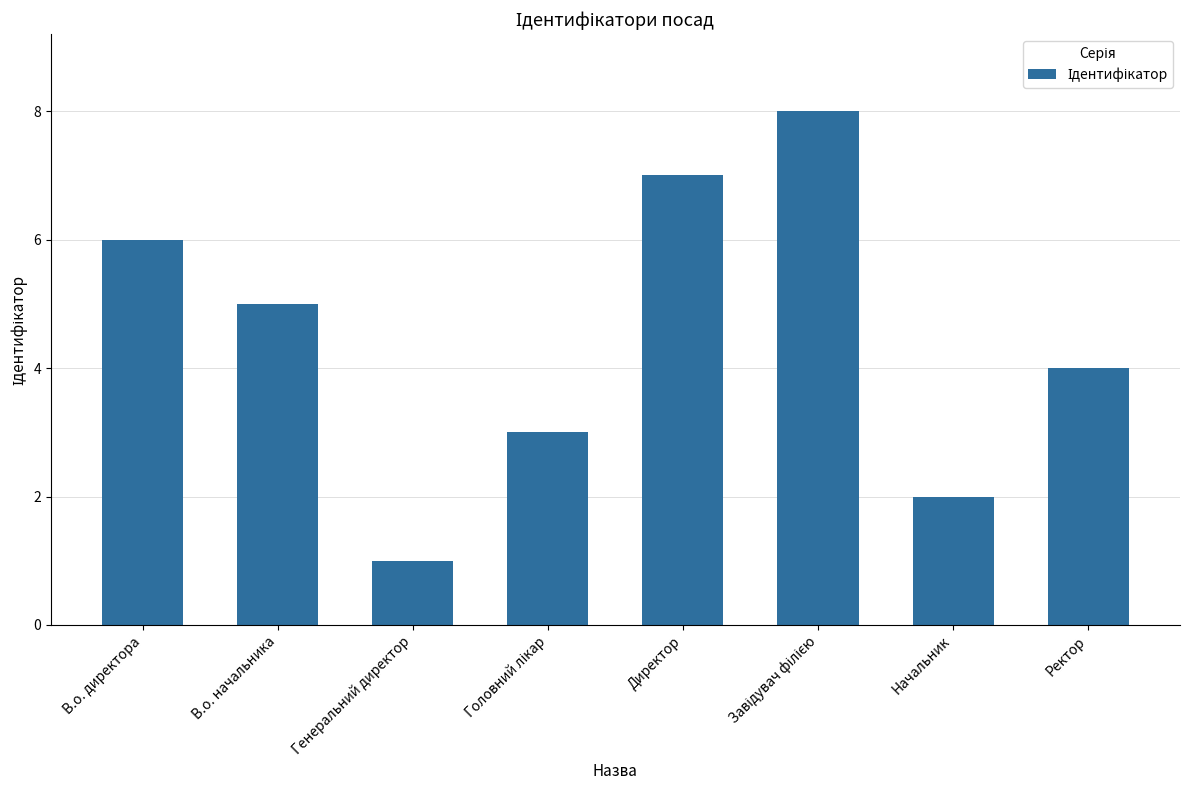

Is it true that the value at В.о. начальника is 2?

False